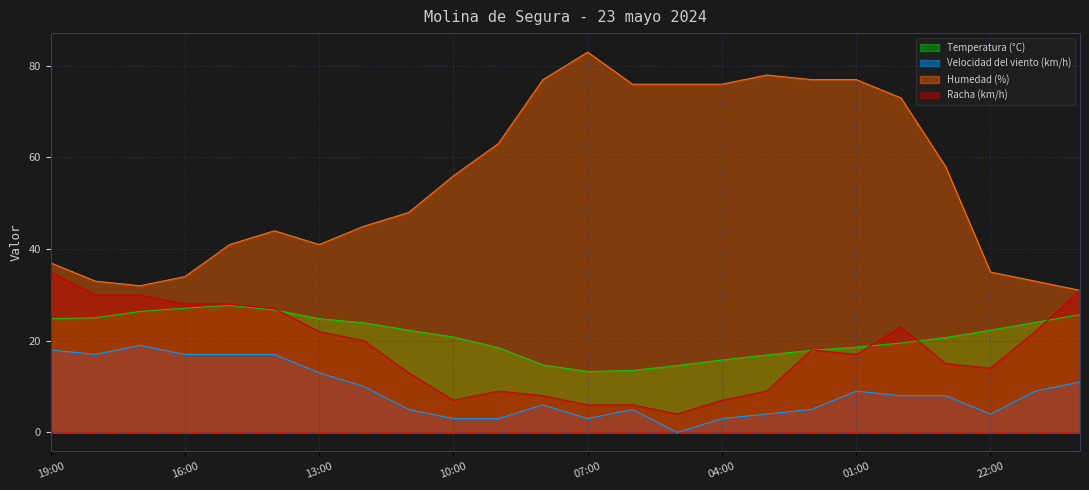

Is the value of Racha (km/h) at 06:00 greater than the value of Humedad (%) at 10:00?

No